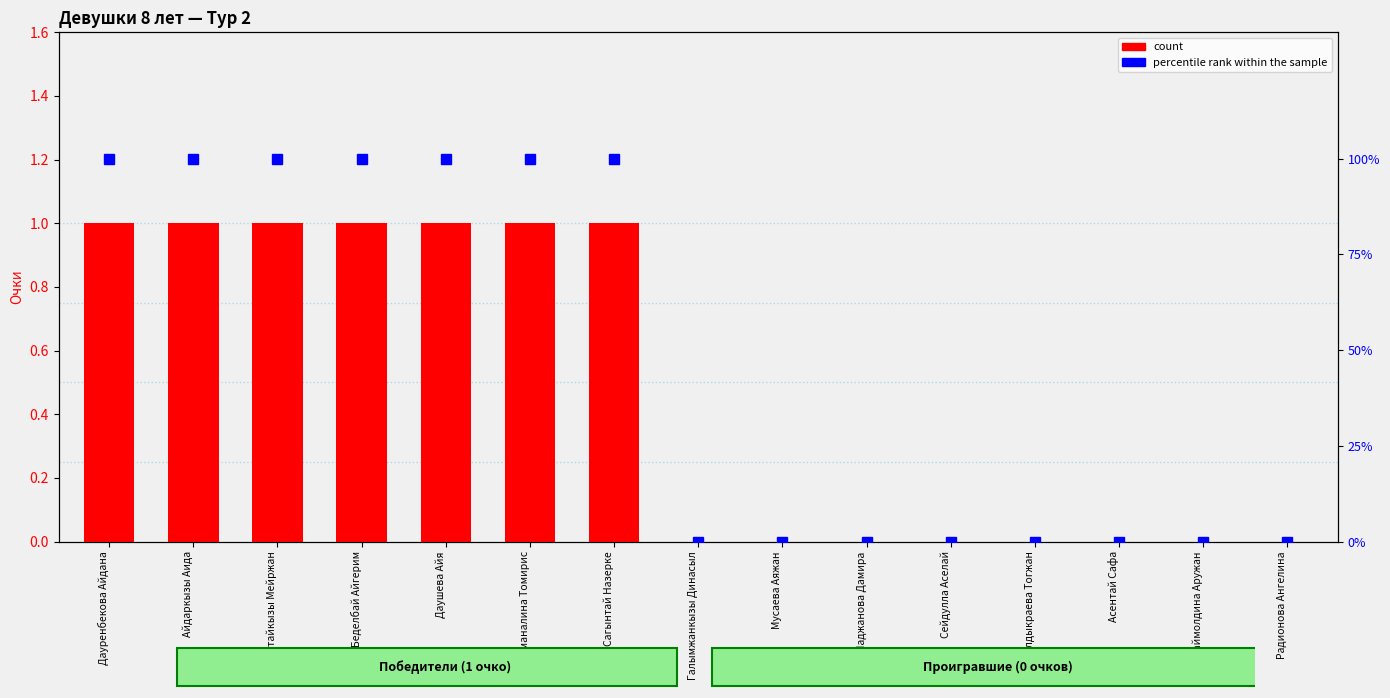

Reading left to right, list all the values displayed in this chart.

count: 1	1	1	1	1	1	1	0	0	0	0	0	0	0	0
percentile rank within the sample: 100	100	100	100	100	100	100	0	0	0	0	0	0	0	0